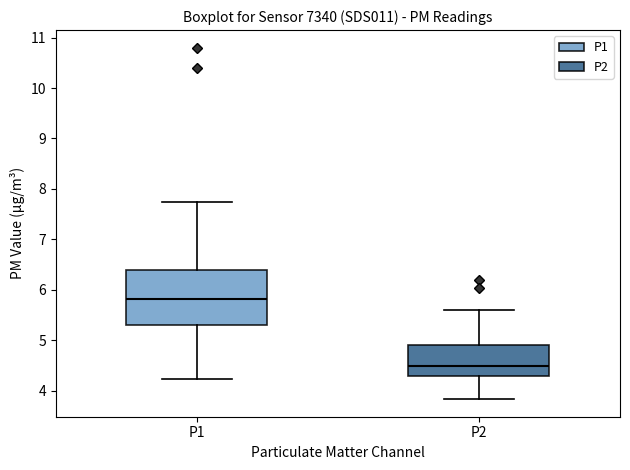

Where does the upper whisker of the box for P2 end on the y-axis? The values are not printed on the chart, so give them approximately, as read against the axis.

5.6